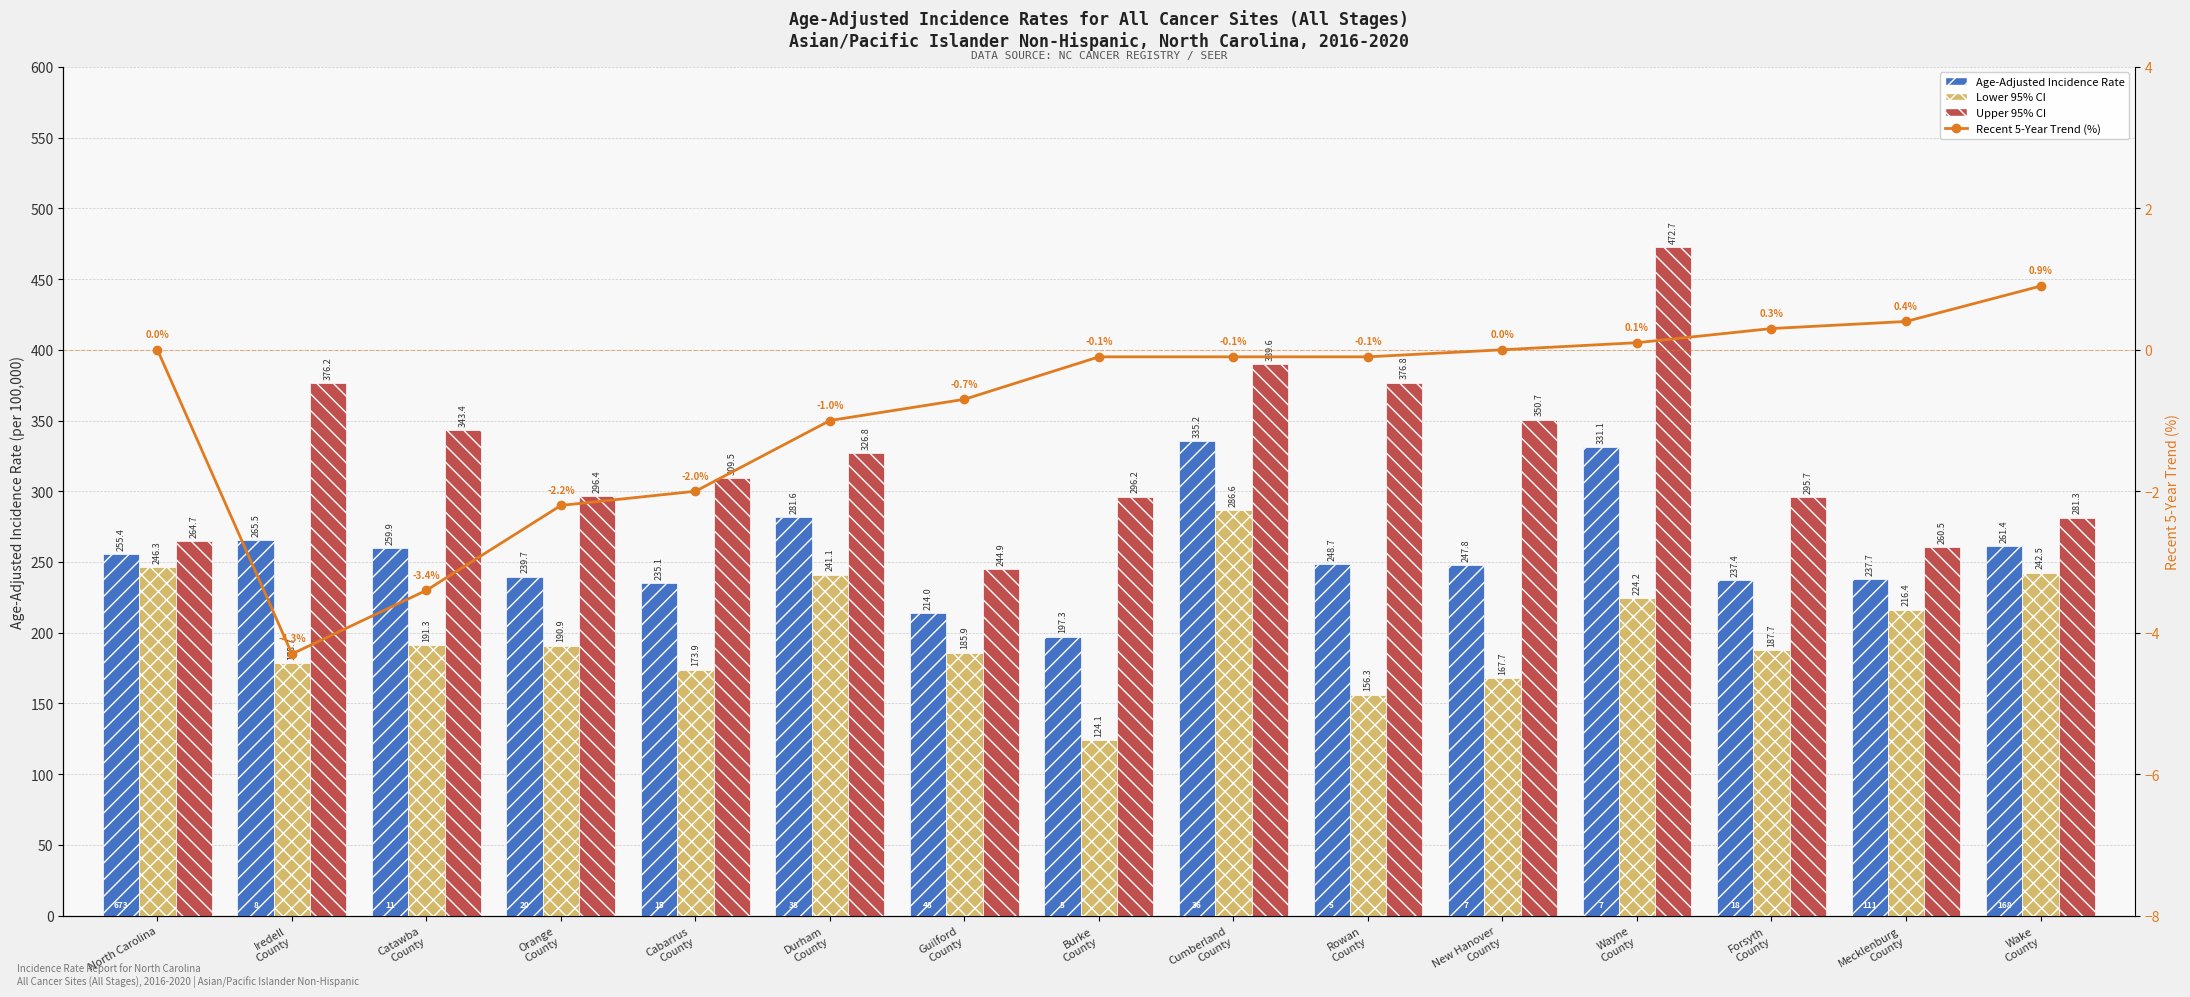

Rank the series by their average value, from highest to lowest.

Upper 95% CI, Age-Adjusted Incidence Rate, Lower 95% CI, Recent 5-Year Trend (%)